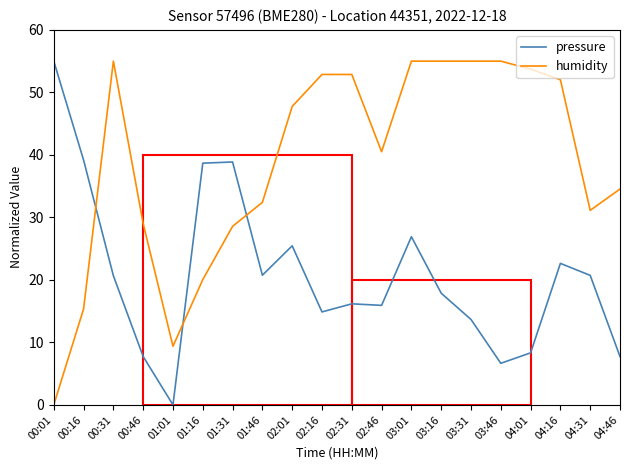

Is it true that humidity equals 27.6 at 00:16?

False